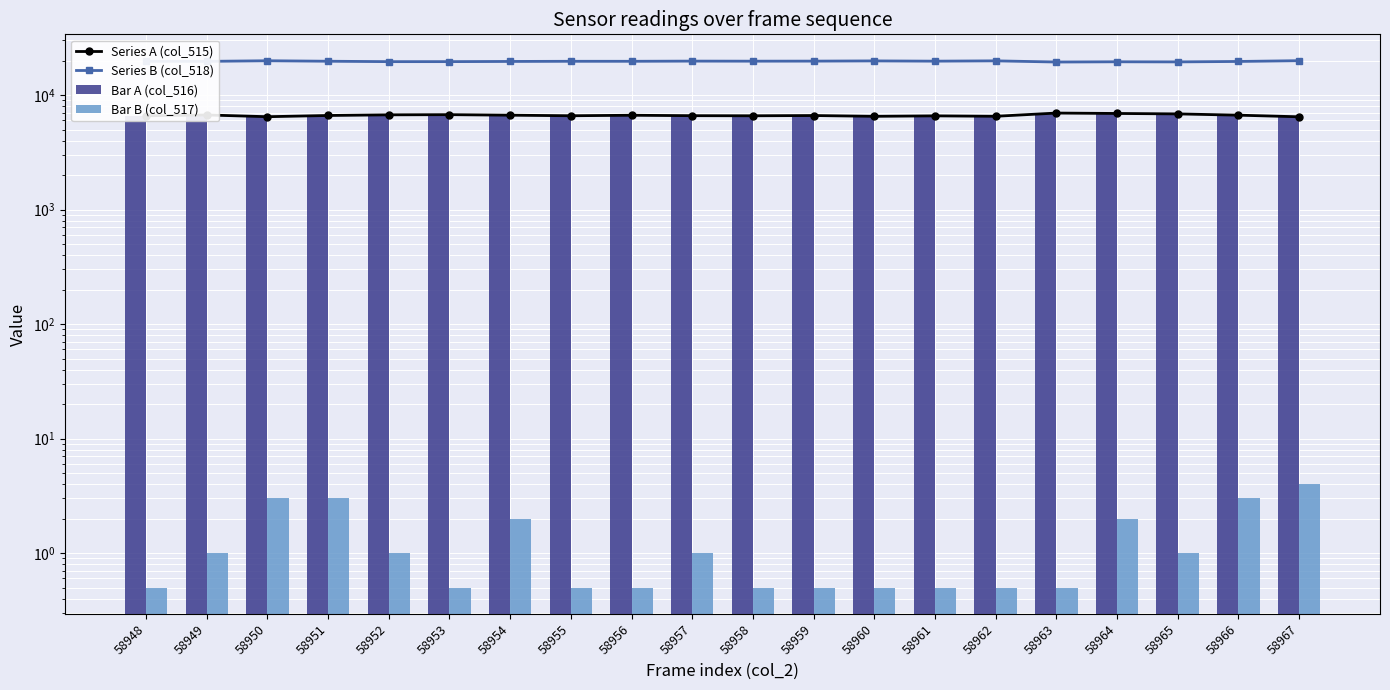

What are all the series names shown in the legend?

Series A (col_515), Series B (col_518), Bar A (col_516), Bar B (col_517)